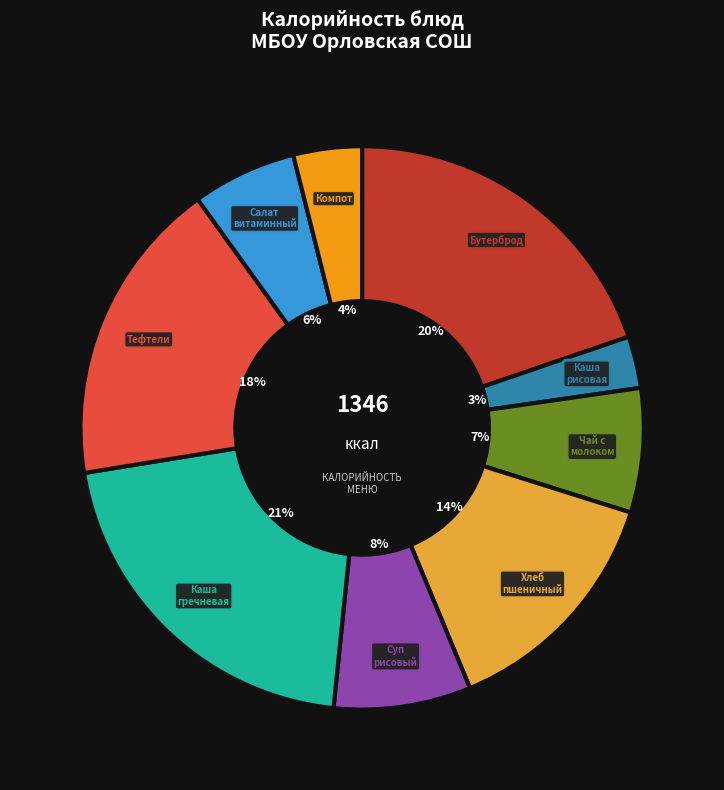

What is the largest slice in the pie chart?

Каша гречневая